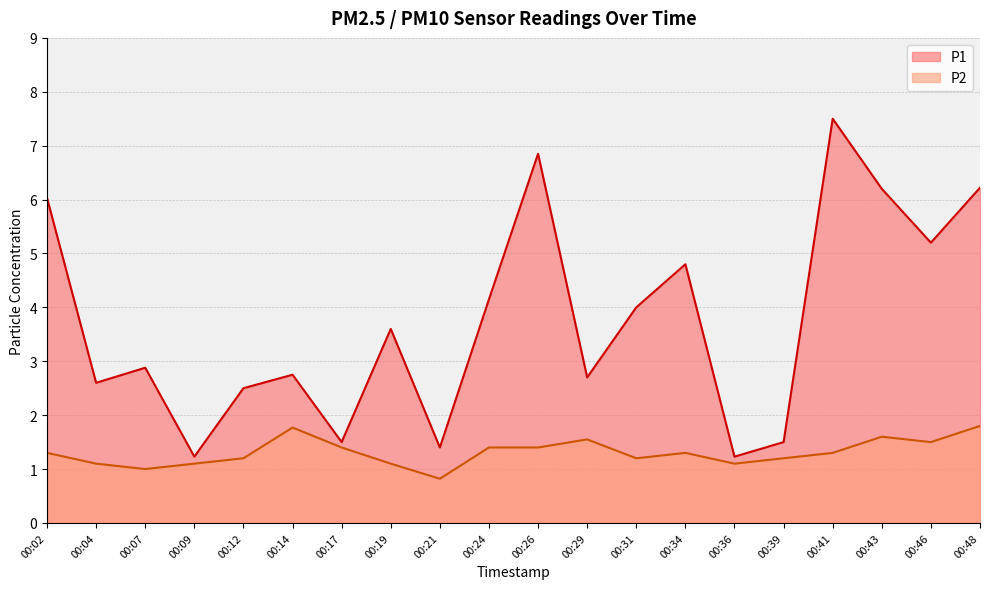

Is the value of P2 at 00:41 greater than the value of P1 at 00:41?

No